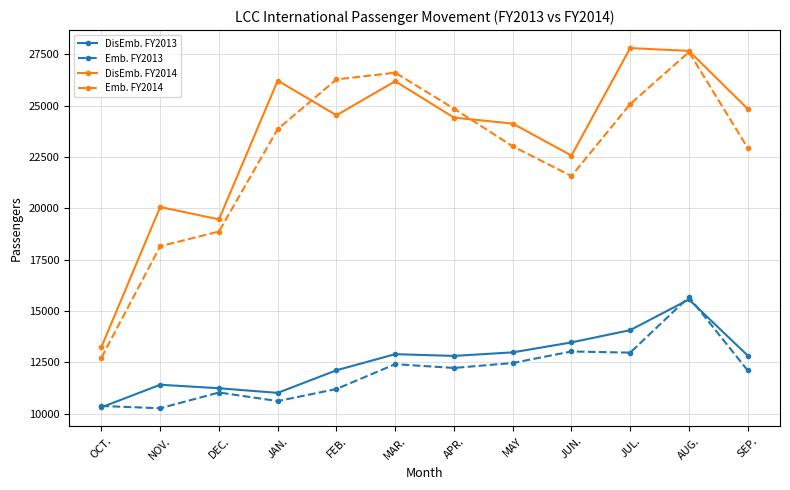

What is the spread (max minus min) of values at DEC.?

8428